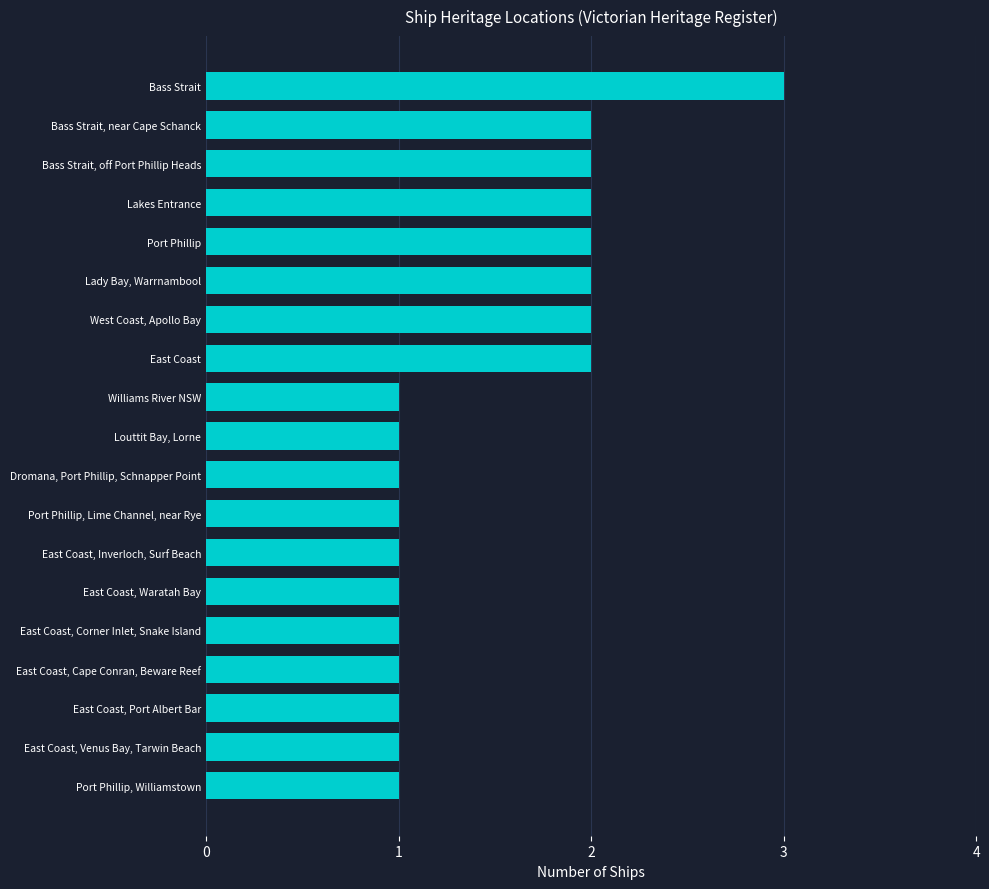

What is the difference between the maximum and minimum values?

2